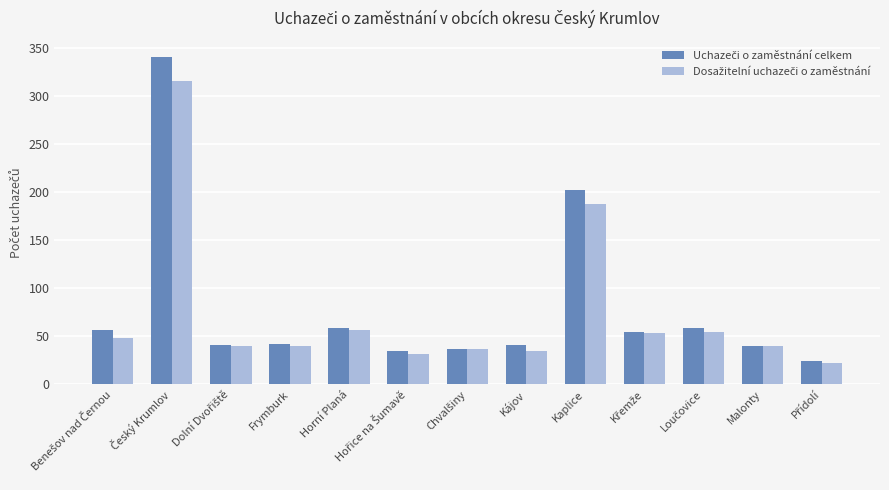

What is the maximum value shown in the chart?

340